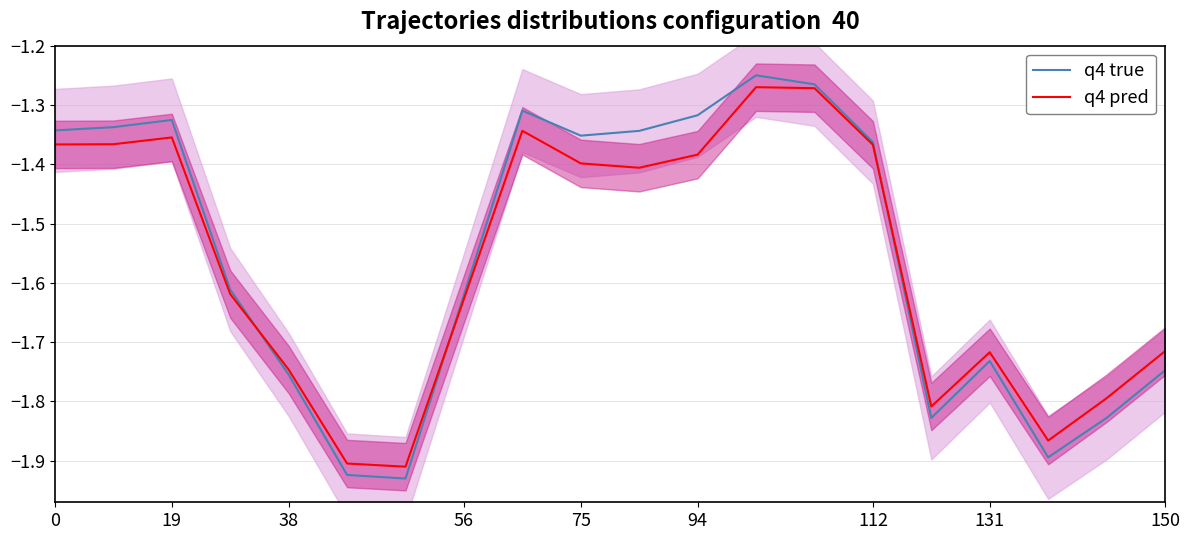

True or false: q4 true and q4 pred cross at least once.

True